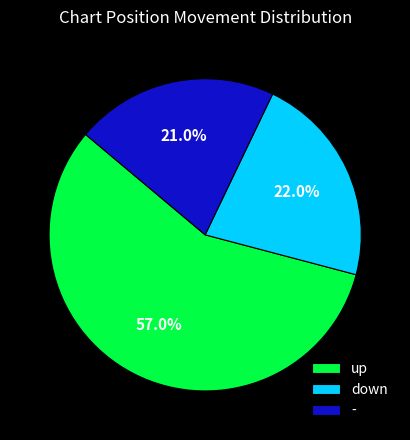

Rank the categories by value from lowest to highest.

-, down, up